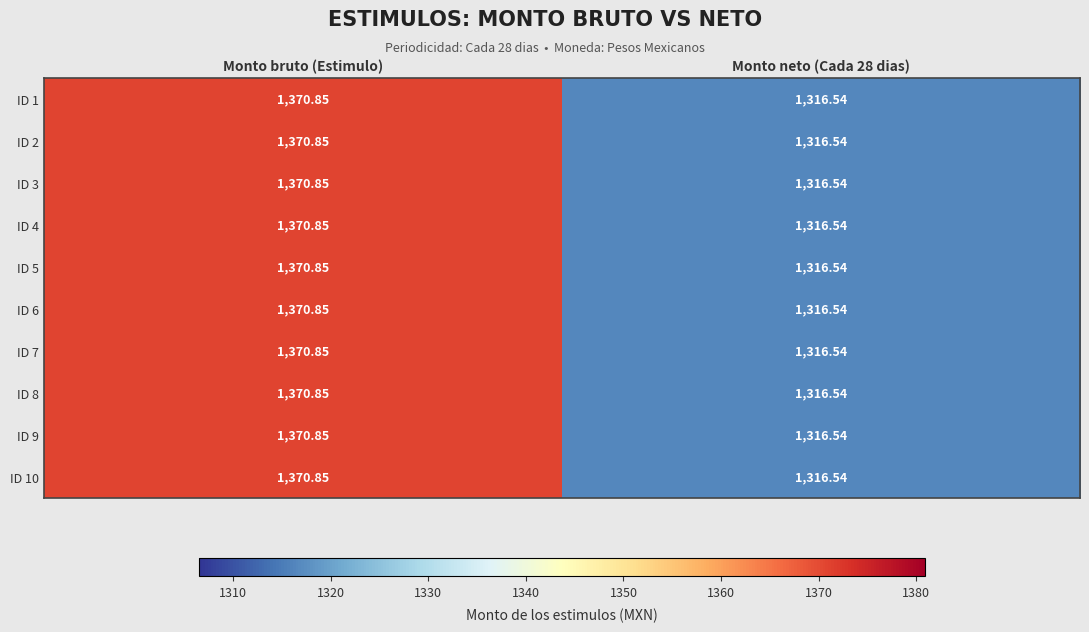

At which label does ID 6 first exceed 1370?

Monto bruto (Estimulo)